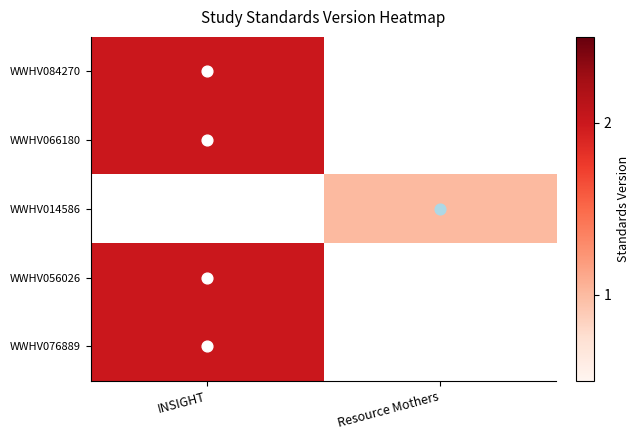

How many values in WWHV076889 are above zero?

1